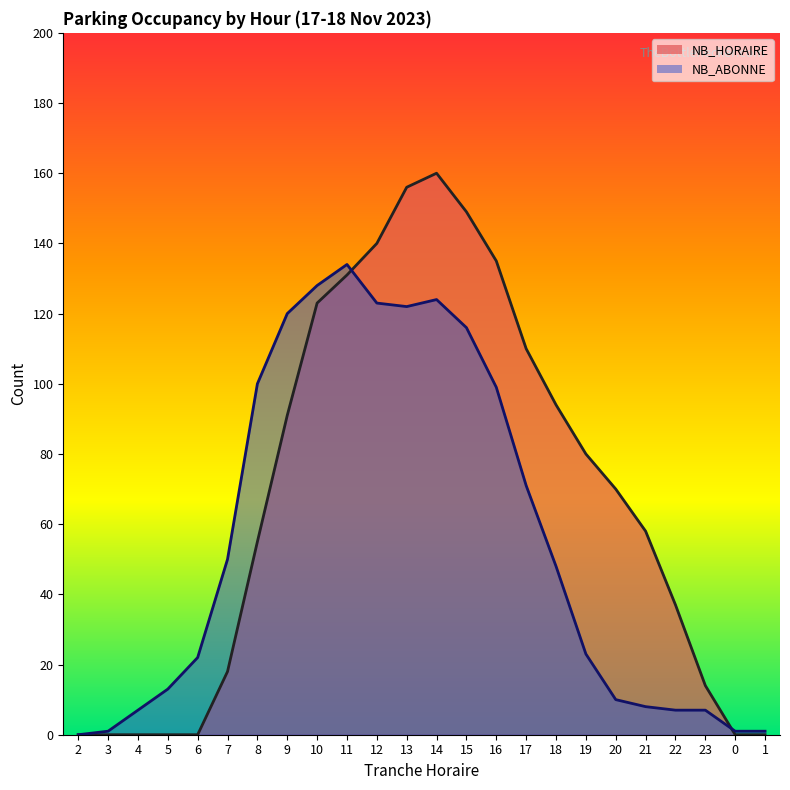

What is the difference between the maximum and minimum values in the NB_ABONNE series?

134